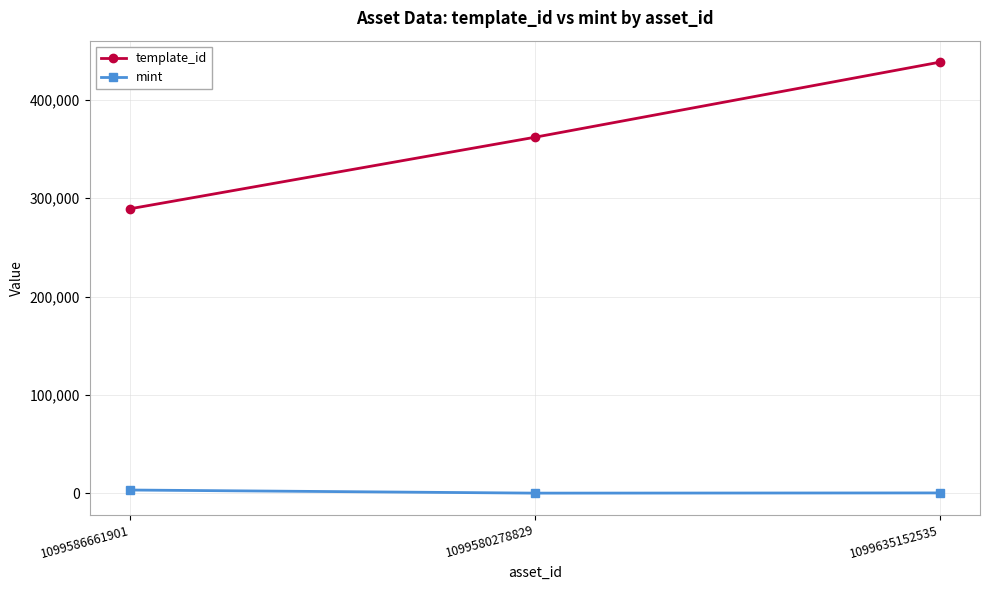

Is it true that template_id equals 438366 at 1099635152535?

True